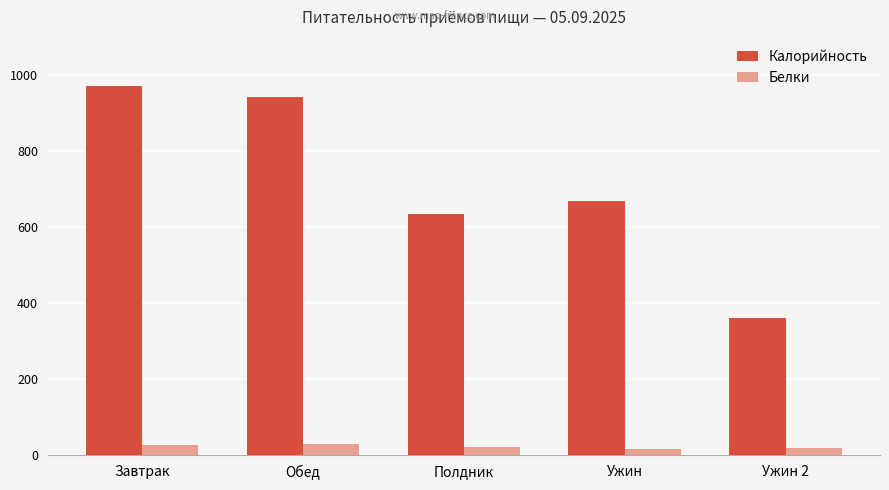

At which category does the chart reach its peak across all series?

Завтрак